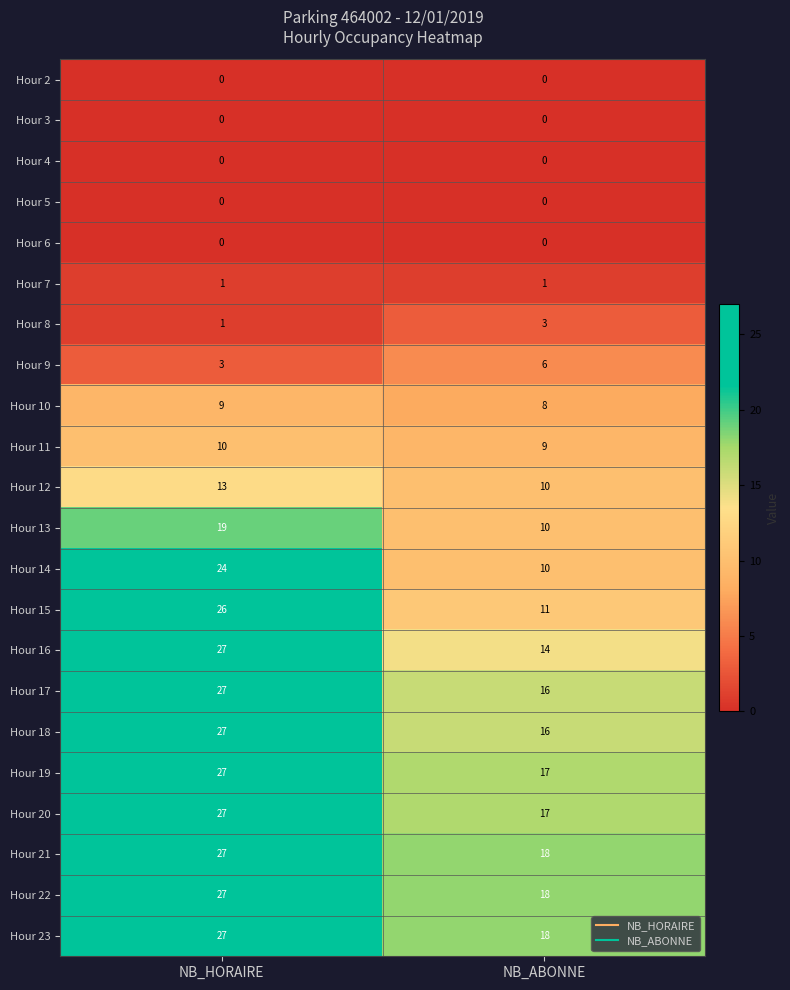

Is it true that Hour 7 equals 1 at NB_ABONNE?

True